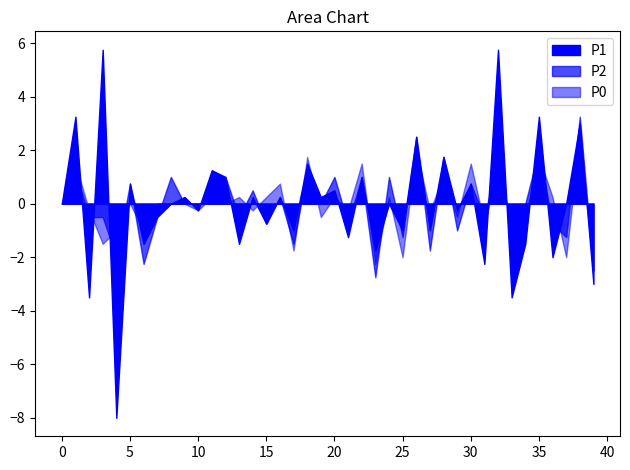

The P0 series shows 2.6 at 00:27. True or false?

False